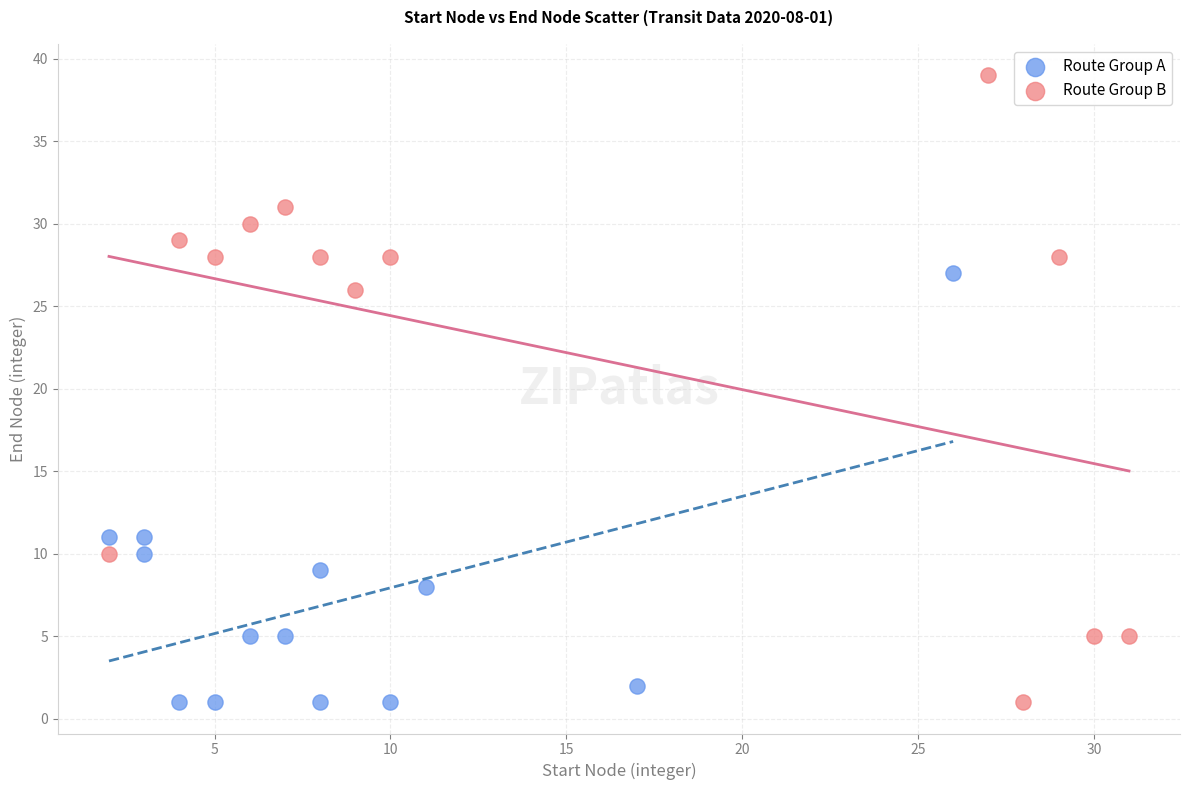

Which series contains the highest Y value?

Route Group B